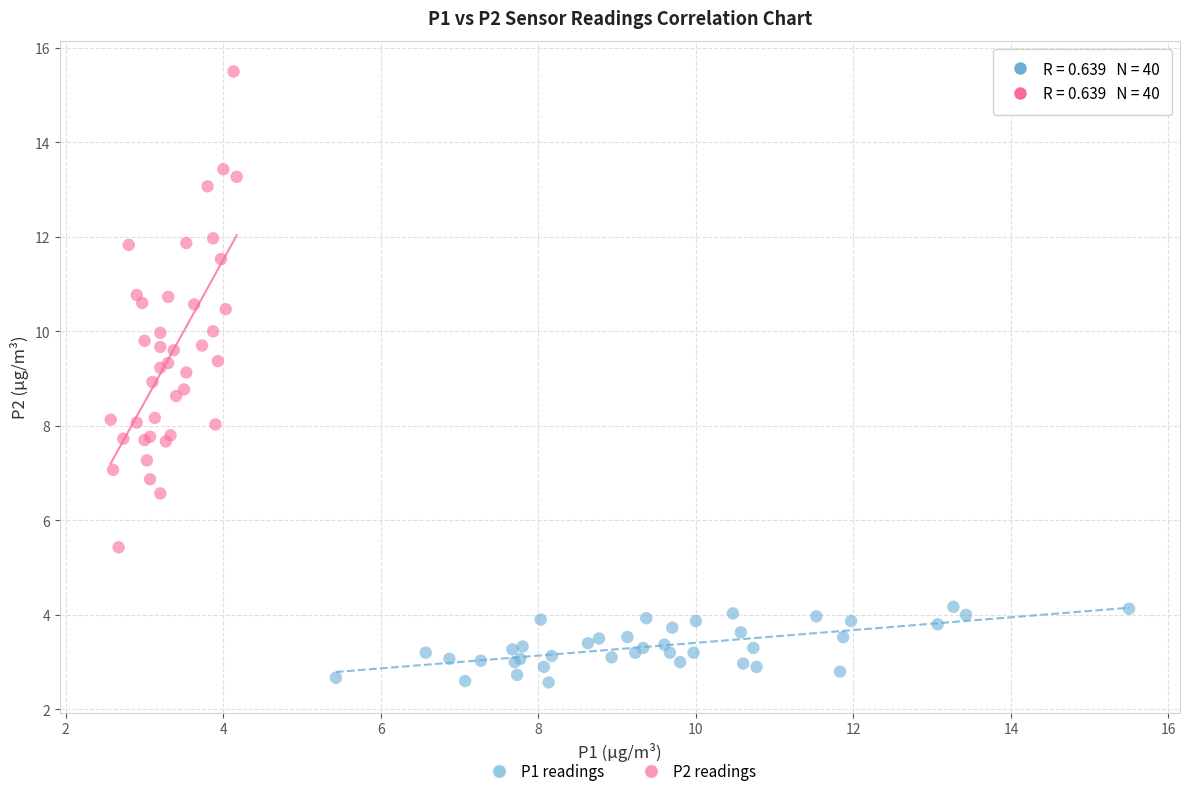

Which series has the widest spread of Y values?

P2 readings